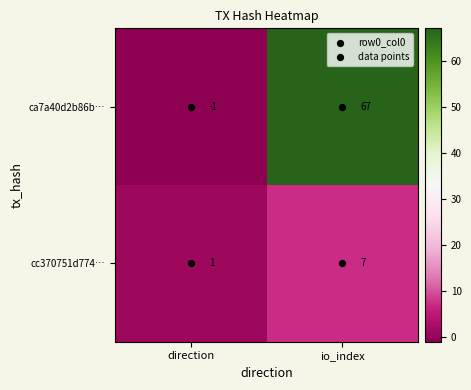

At how many categories does at least one series exceed 35?

1